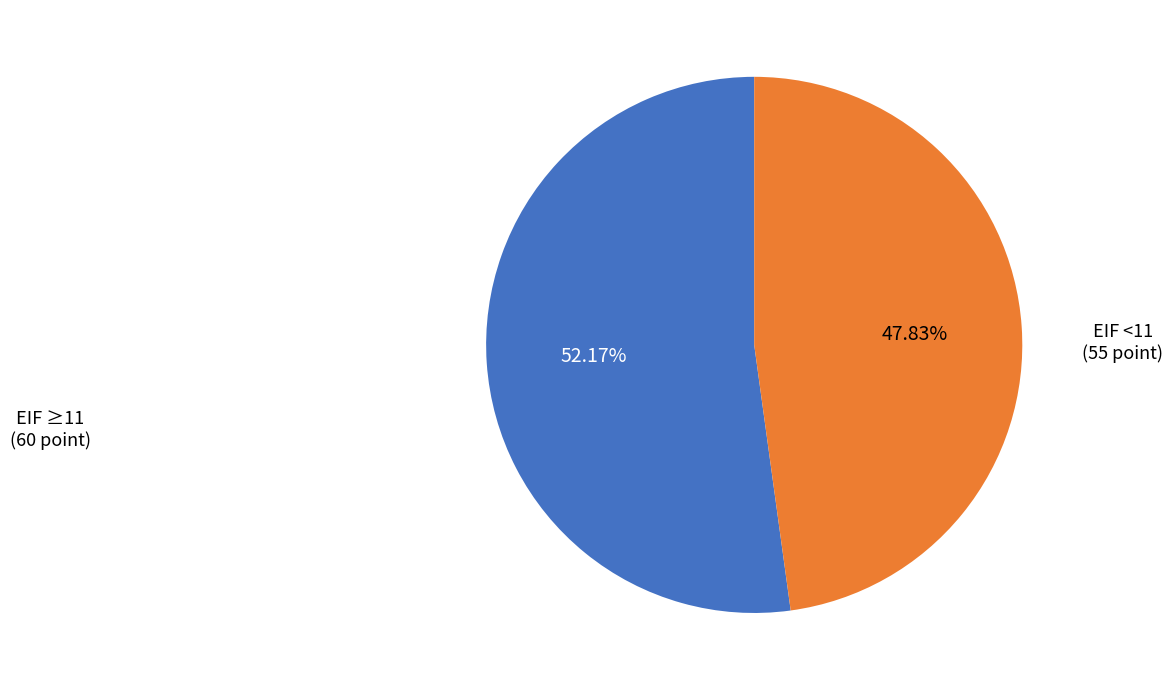

Is there any slice that represents more than half of the pie?

Yes